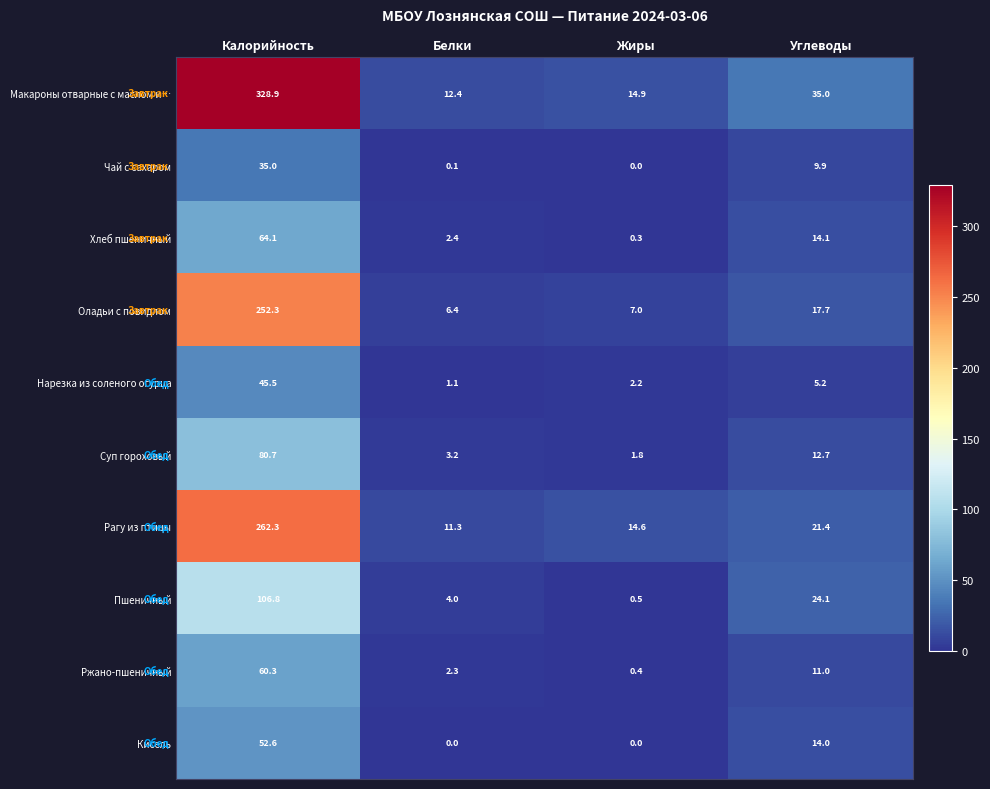

What is the total value across all series at Калорийность?

1288.5